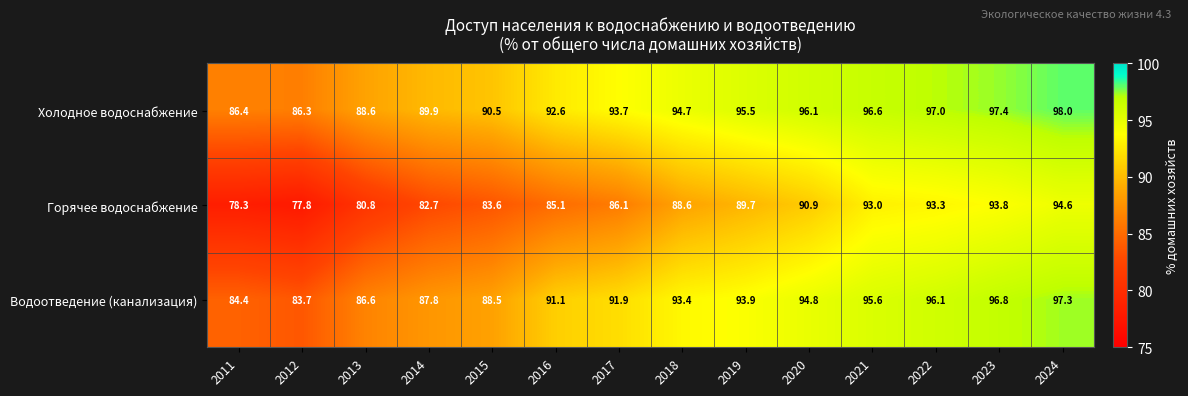

What is the sum of all Горячее водоснабжение values?

1218.3